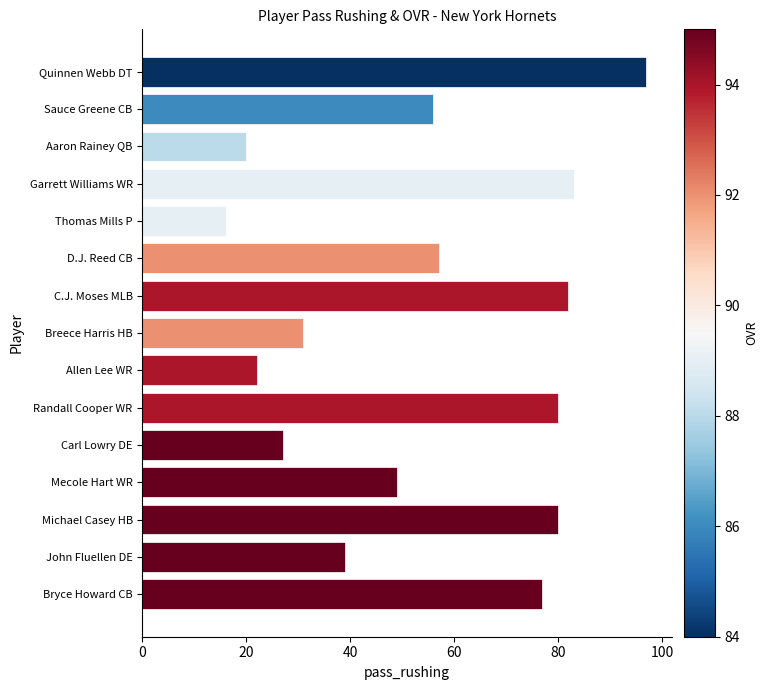

Is it true that the value at Sauce Greene CB is 100?

False